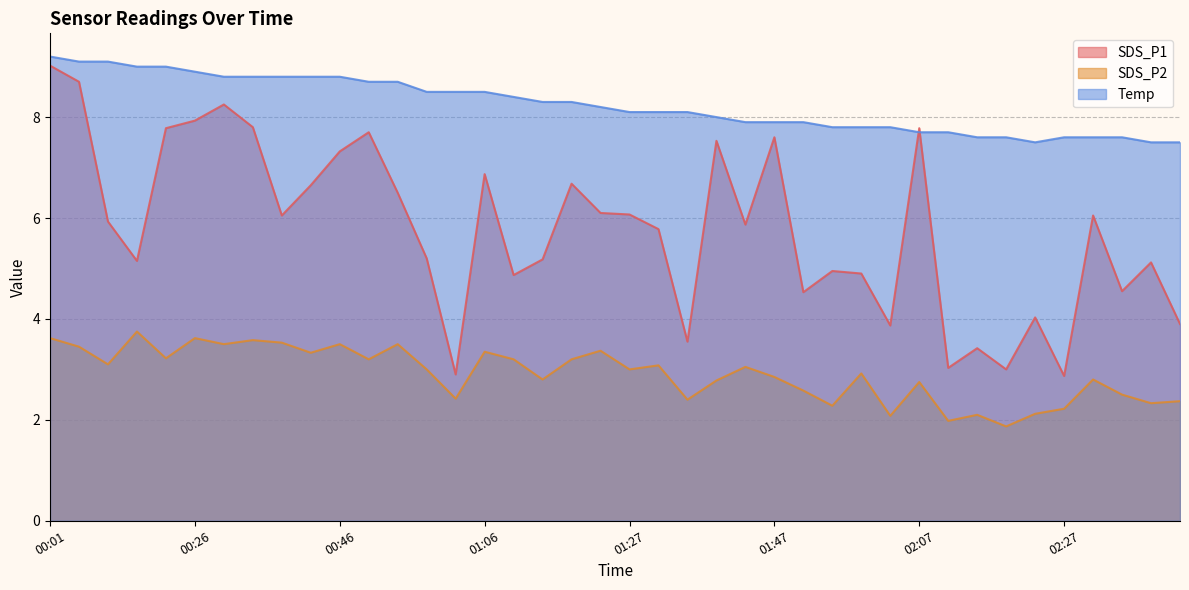

What is the total value across all series at 00:58?

16.7